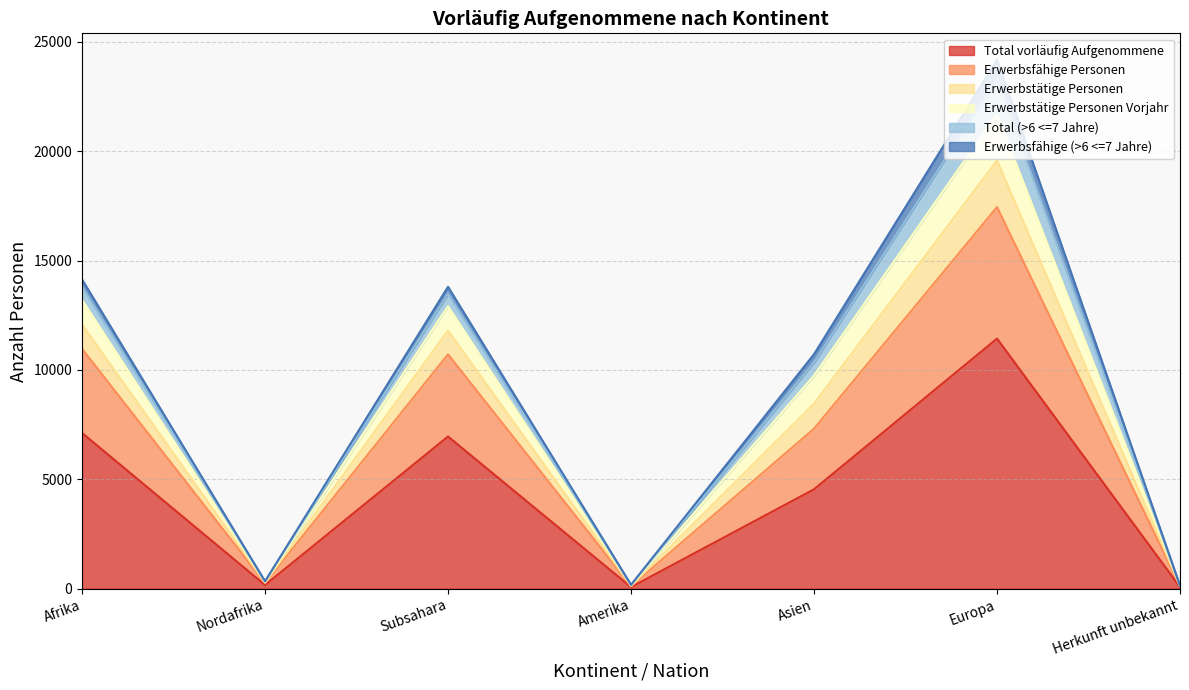

At which label is Total vorläufig Aufgenommene closest to 5749?

Subsahara